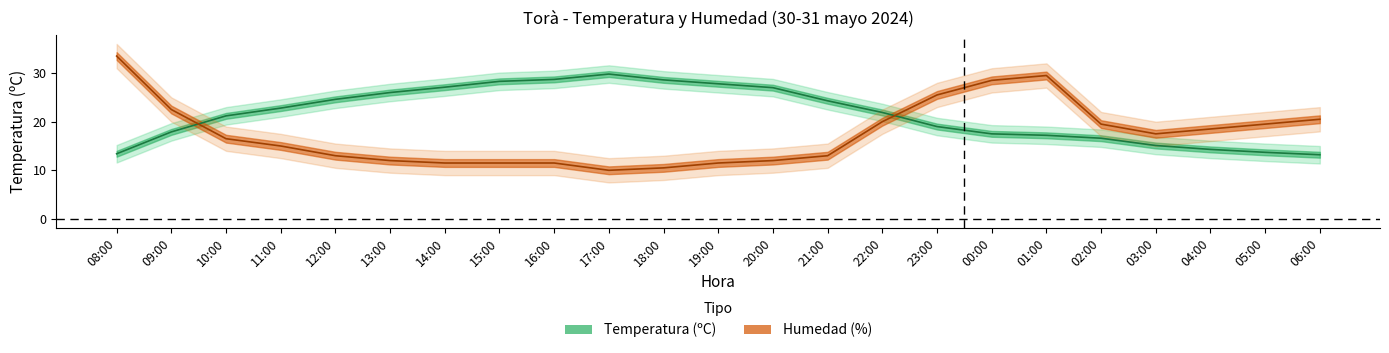

The value of Humedad (%) at 20:00 is 6.7. True or false?

False